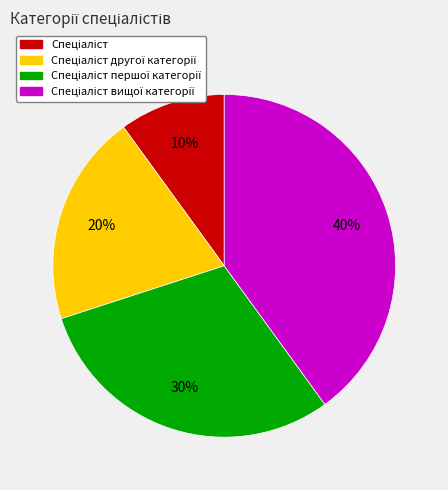

Is there a majority slice in this chart?

No